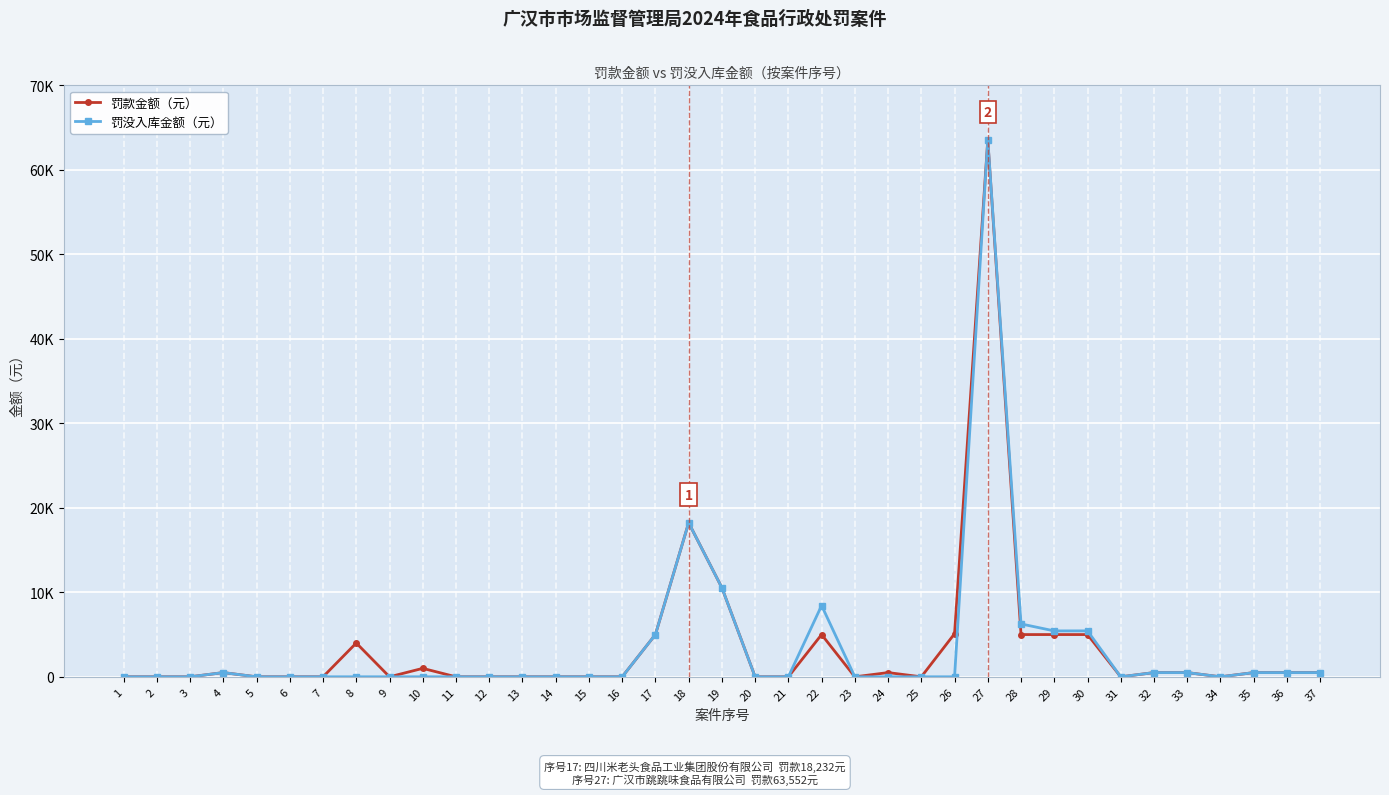

True or false: 罚没入库金额（元） and 罚款金额（元） intersect in this chart.

False